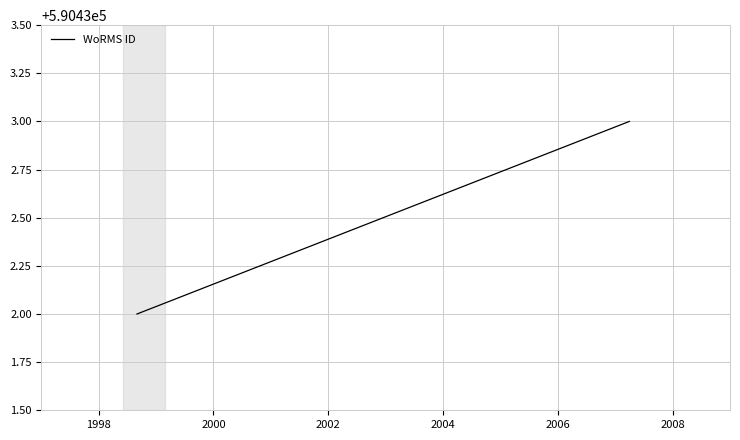

Count the values in the range 590432 to 590433.

3